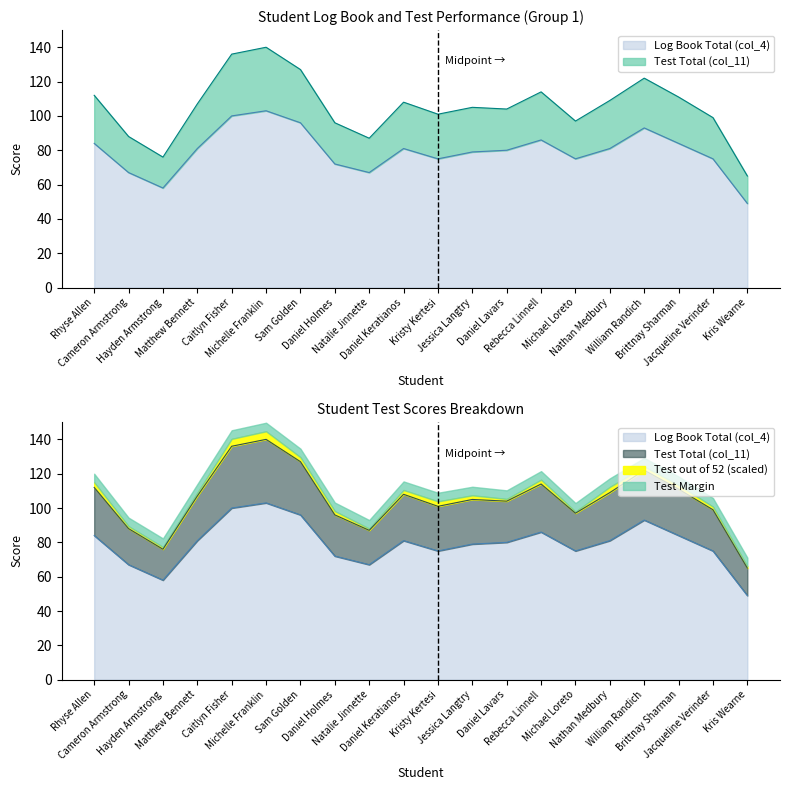

True or false: Log Book Total (col_4) has a value of 81 at Nathan Medbury.

True